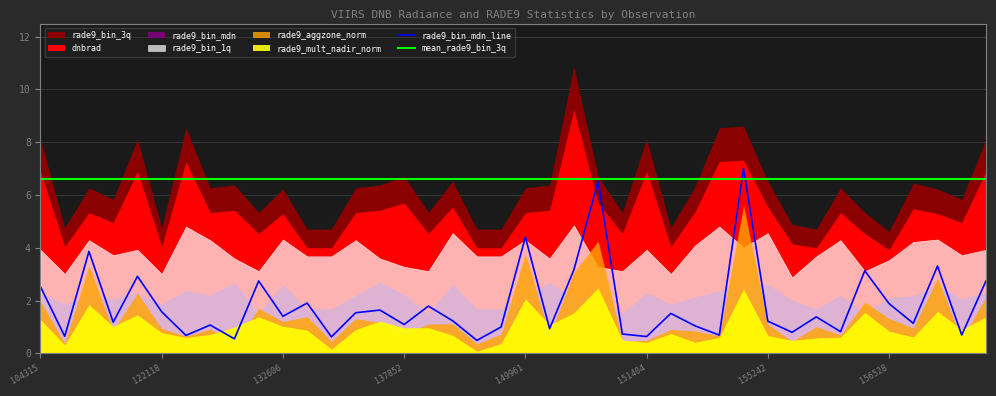

In rade9_aggzone_norm, how many points are higher than both neighbors (excluding endpoints)?

11